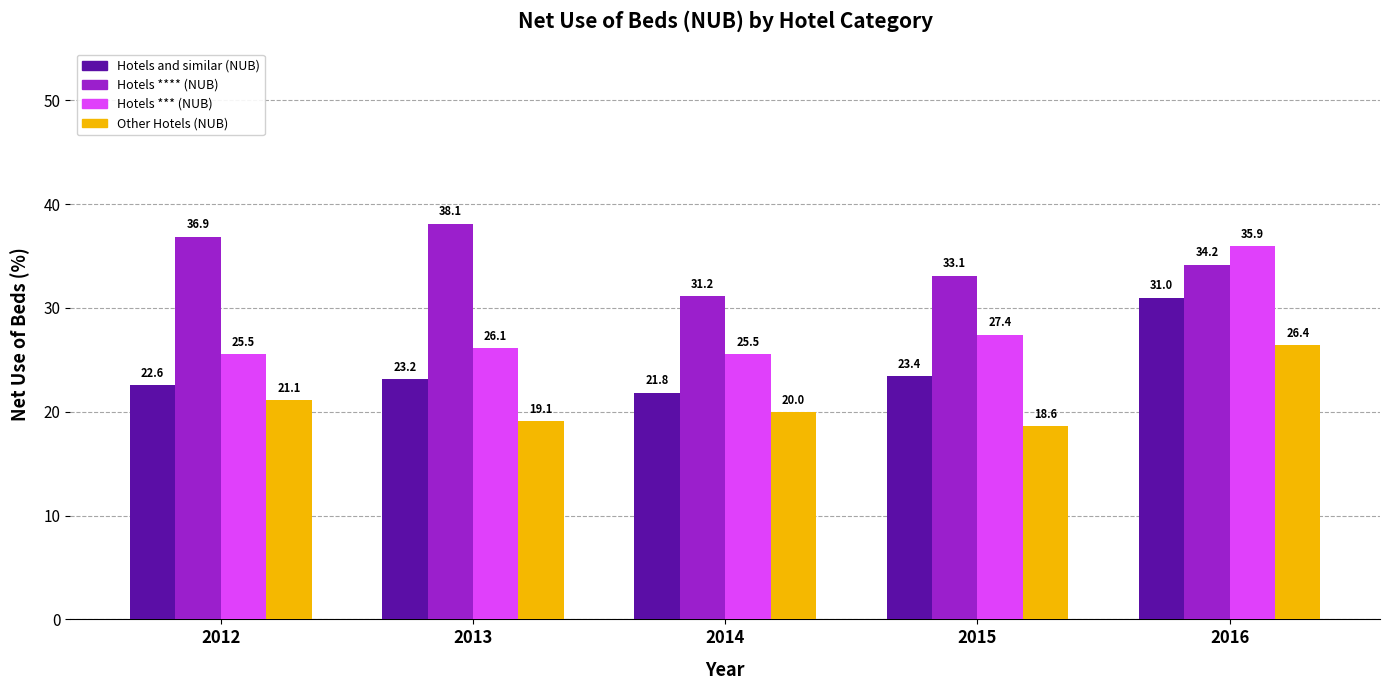

What is the approximate value of Other Hotels (NUB) at 2013?

19.1